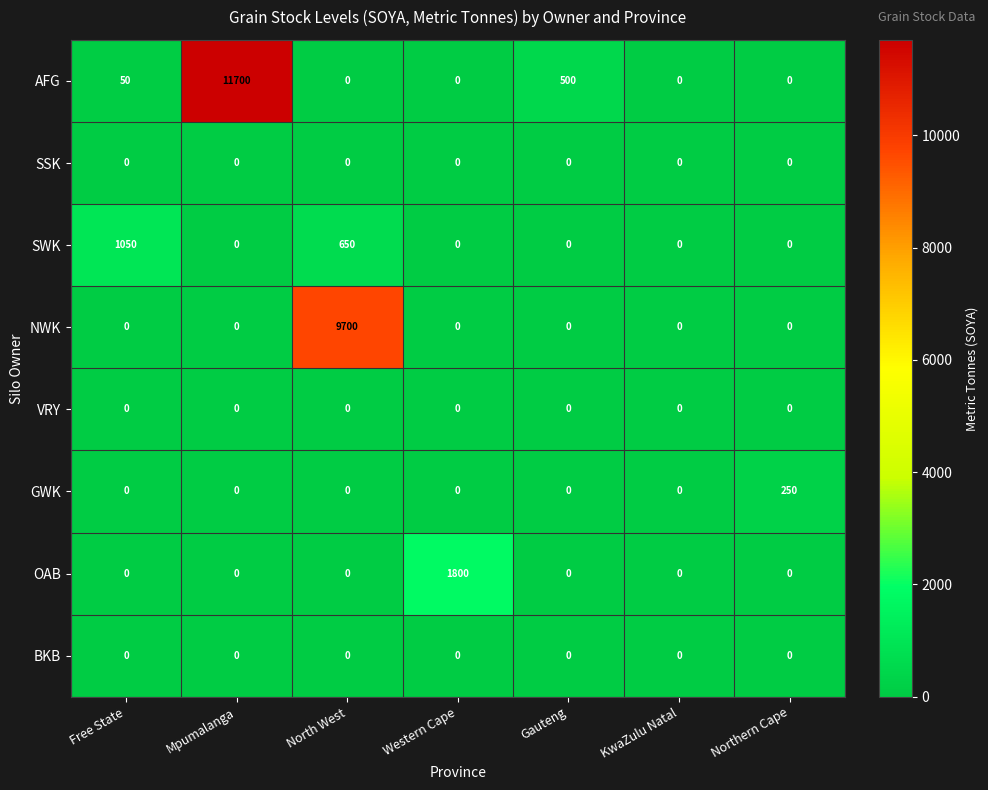

The value of SWK at Mpumalanga is -728. True or false?

False